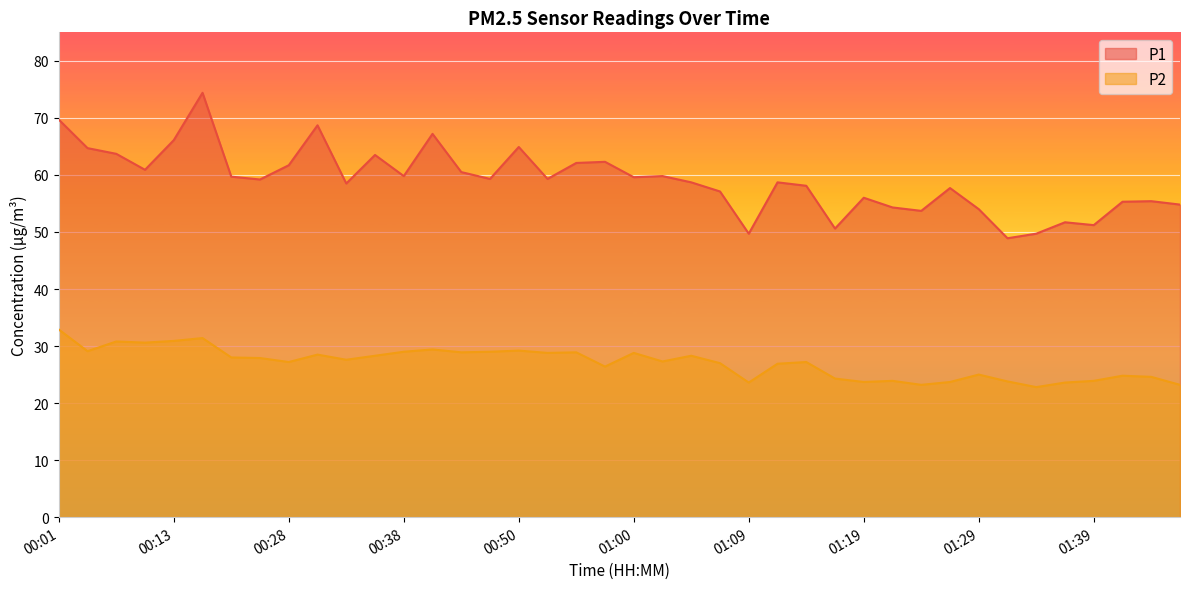

How many lines are shown in the chart?

2